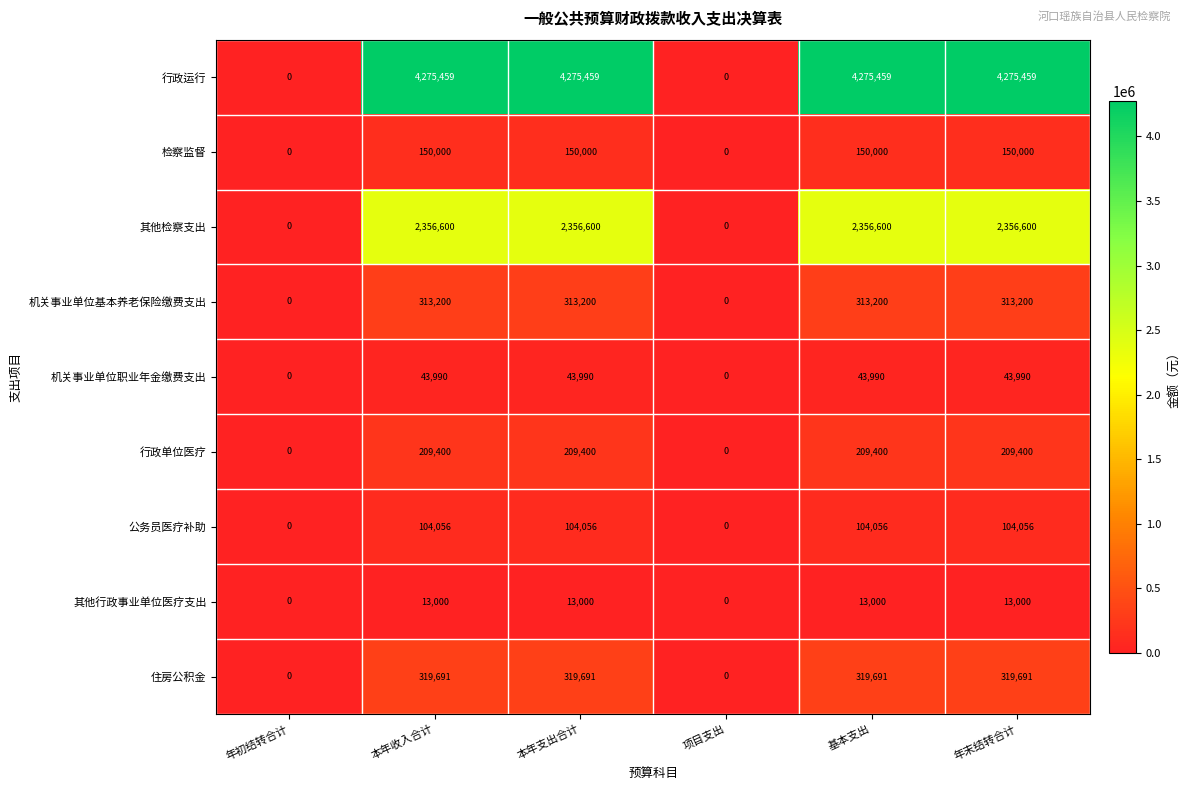

How many series are shown in this chart?

9